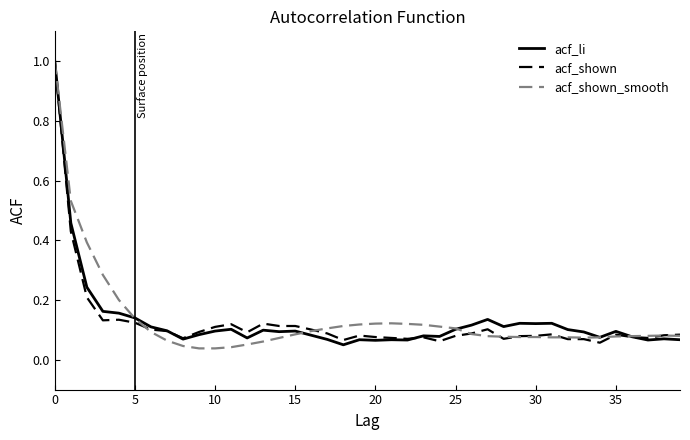

What is the highest value of the acf_li series?

1.0